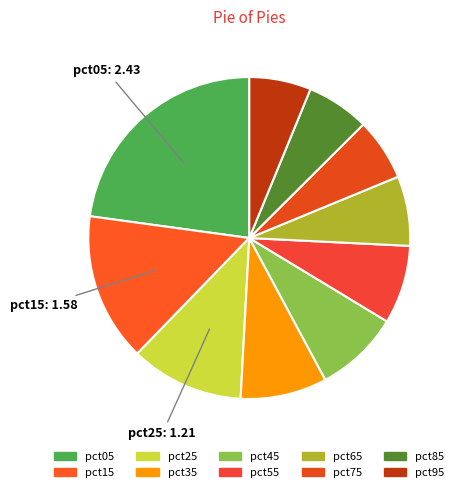

Which has a higher value, pct95 or pct15?

pct15